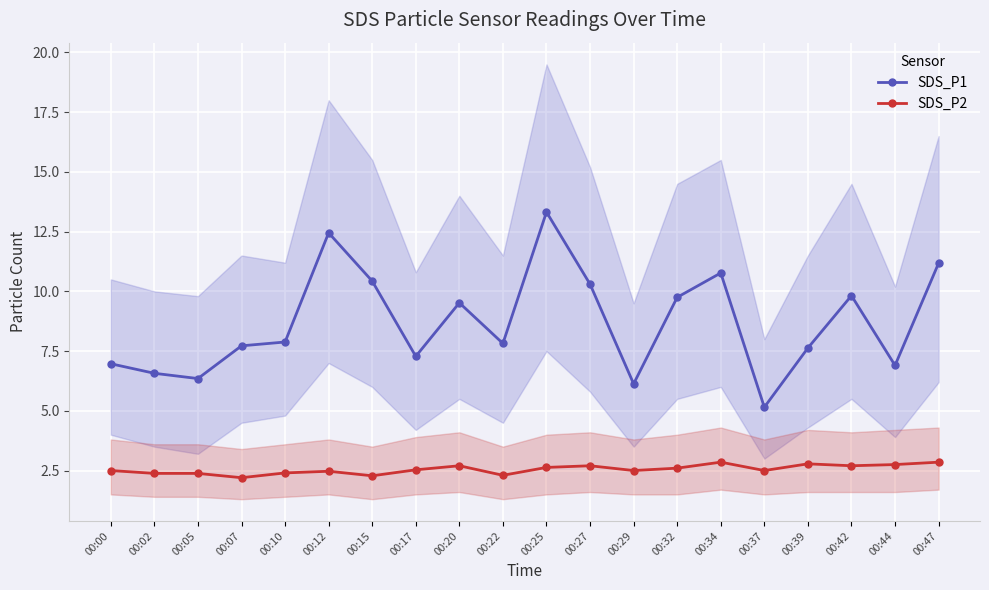

Is this an area chart (filled region under the line)?

No